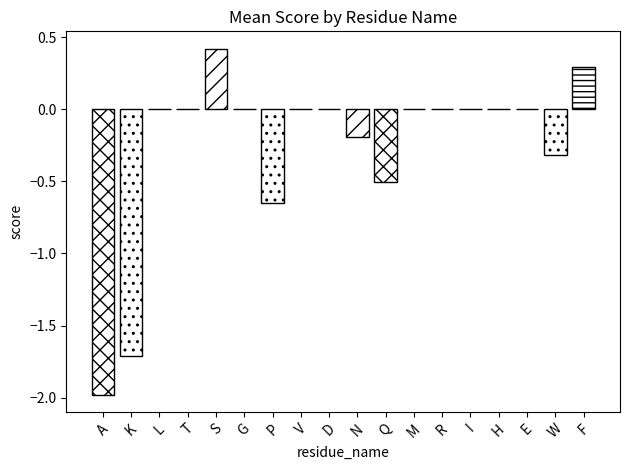

Between N and V, which is larger?

V